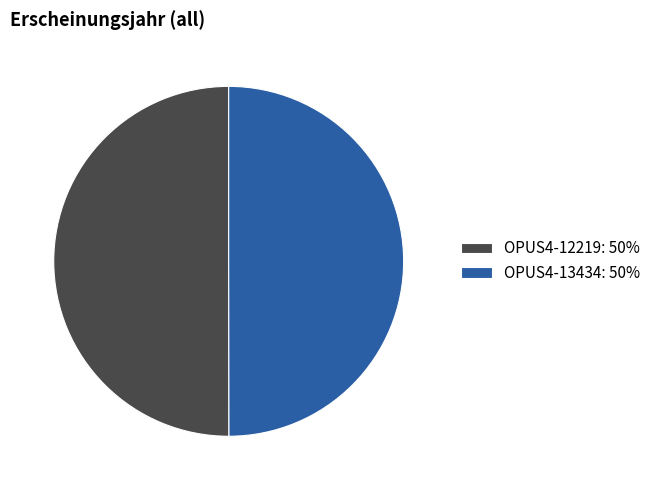

How many slices are in this pie chart?

2